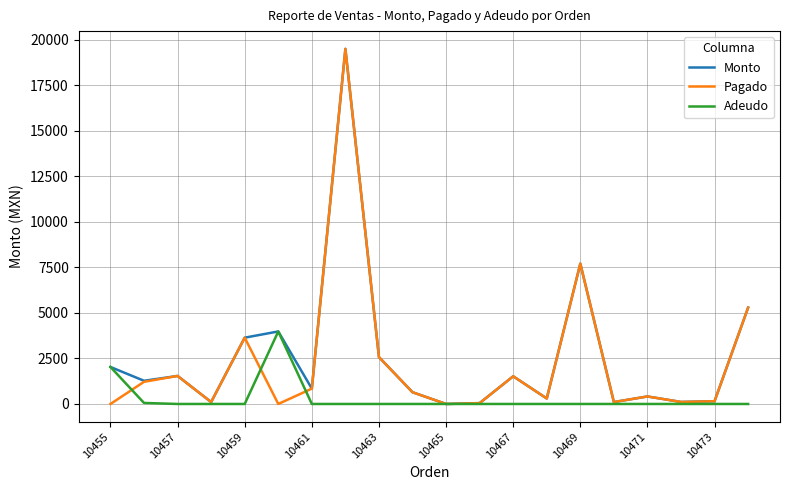

What is the maximum value for Adeudo?

3982.2